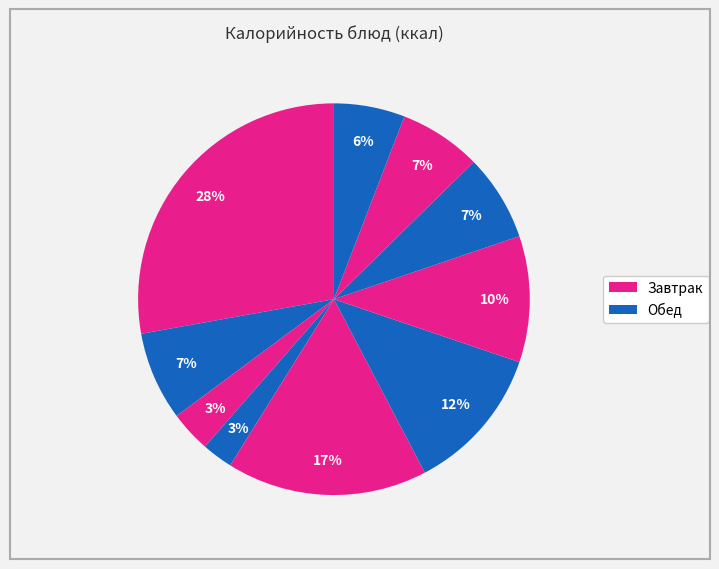

How many slices are in this pie chart?

10